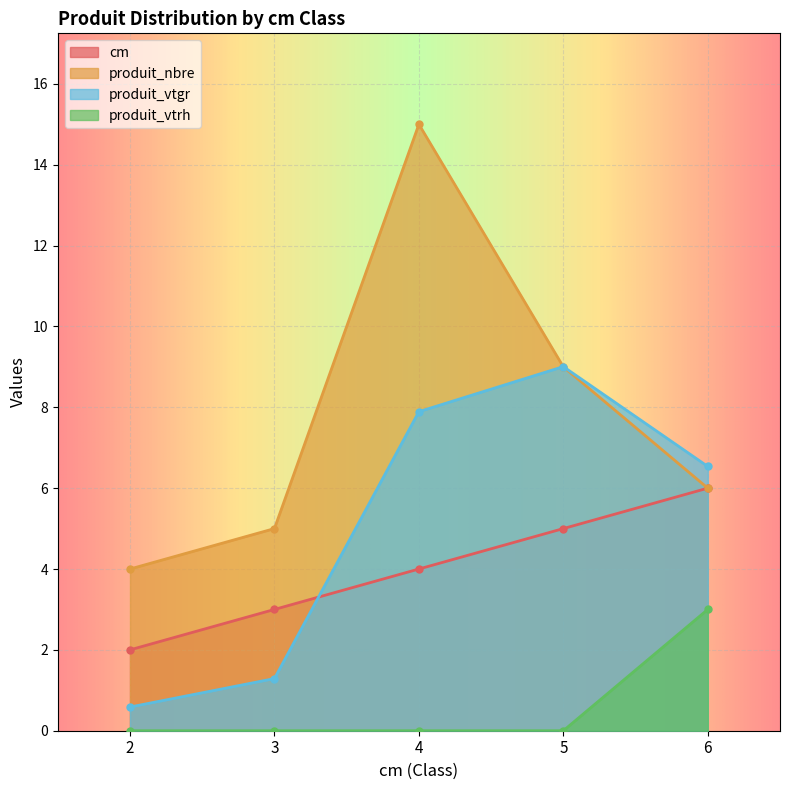

Reading left to right, what are all the values shown in this chart?

cm: 2=2.0	3=3.0	4=4.0	5=5.0	6=6.0
produit_nbre: 2=4.0	3=5.0	4=15.0	5=9.0	6=6.0
produit_vtgr: 2=0.6	3=1.3	4=7.9	5=9.0	6=6.5
produit_vtrh: 2=0.0	3=0.0	4=0.0	5=0.0	6=3.0